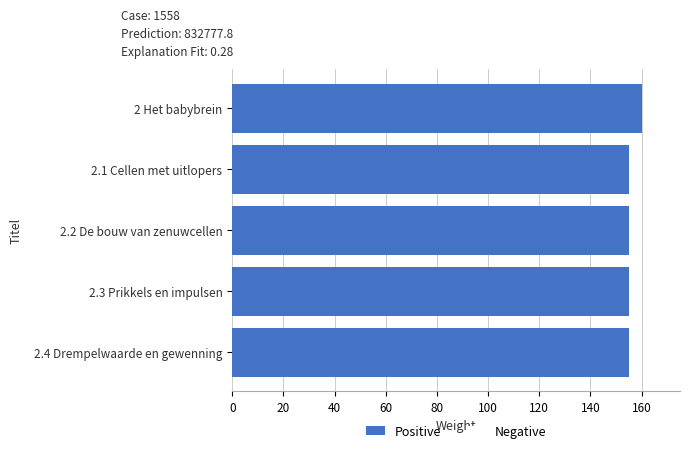

The value at 2 Het babybrein is 70.3. True or false?

False